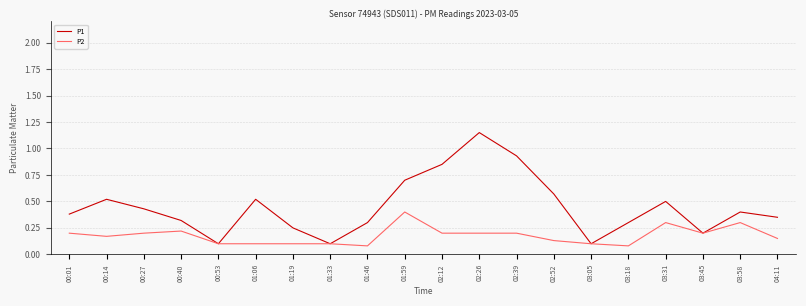

Which category has the highest value across all series?

02:26